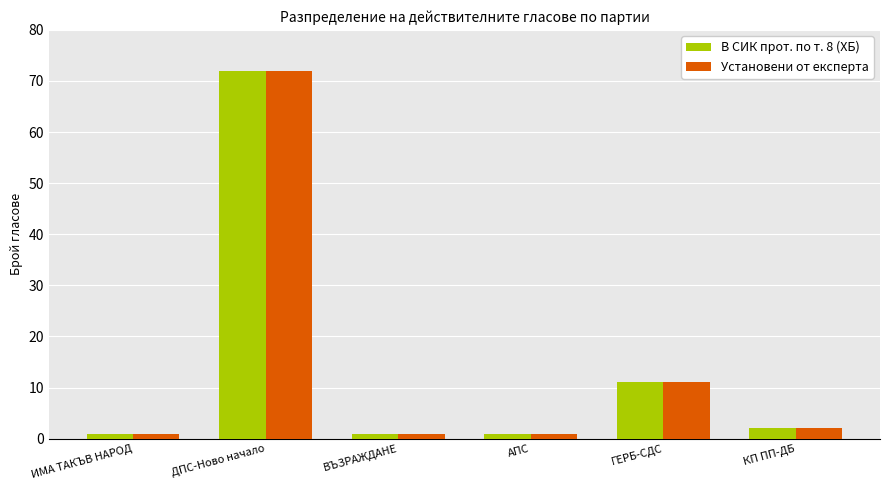

What is the sum of all Установени от експерта values?

88